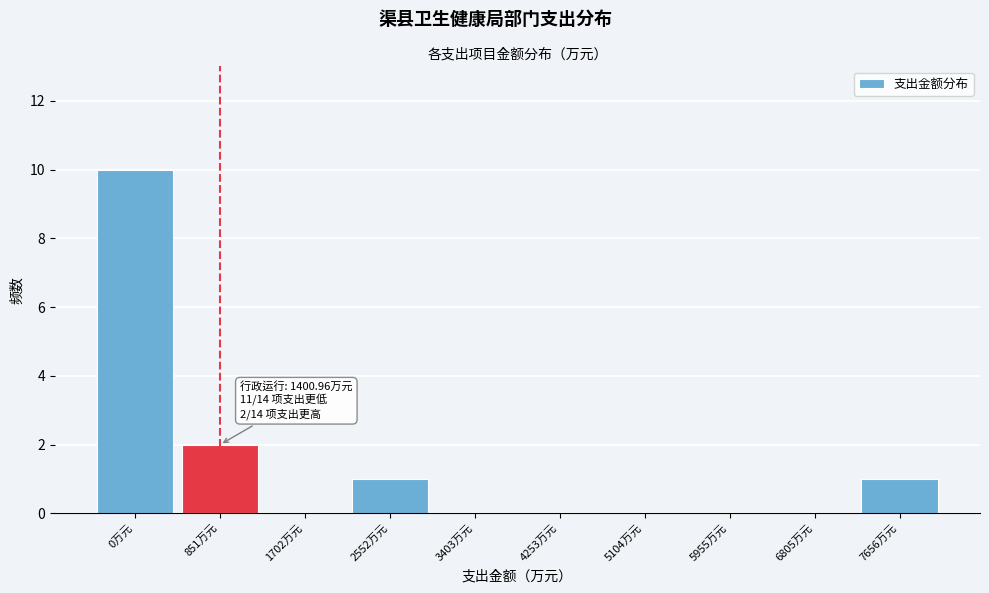

Reading right to left, list all the values displayed in this chart.

7656万元=1	6805万元=0	5955万元=0	5104万元=0	4253万元=0	3403万元=0	2552万元=1	1702万元=0	851万元=2	0万元=10